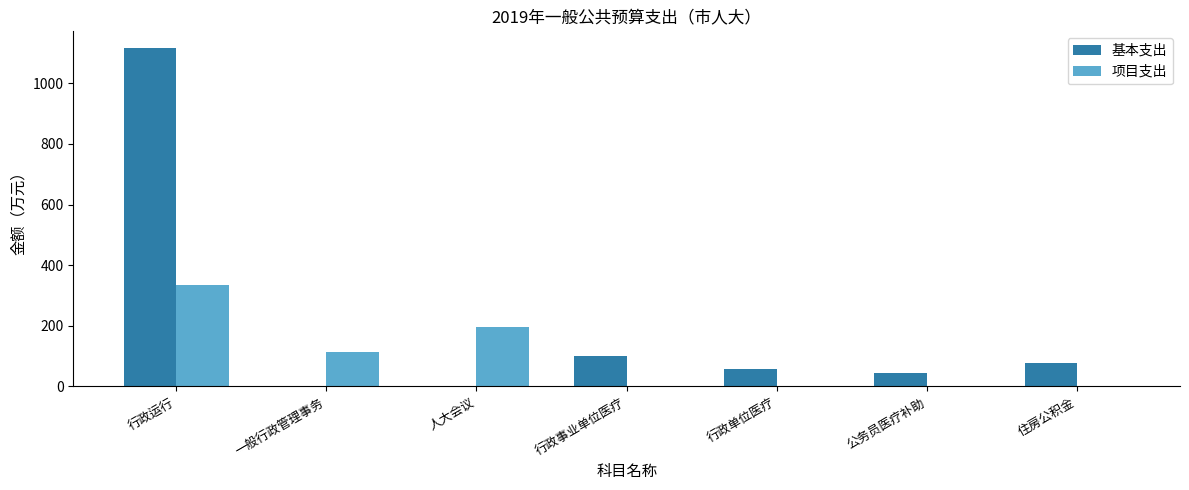

What is the spread (max minus min) of values at 一般行政管理事务?

113.2